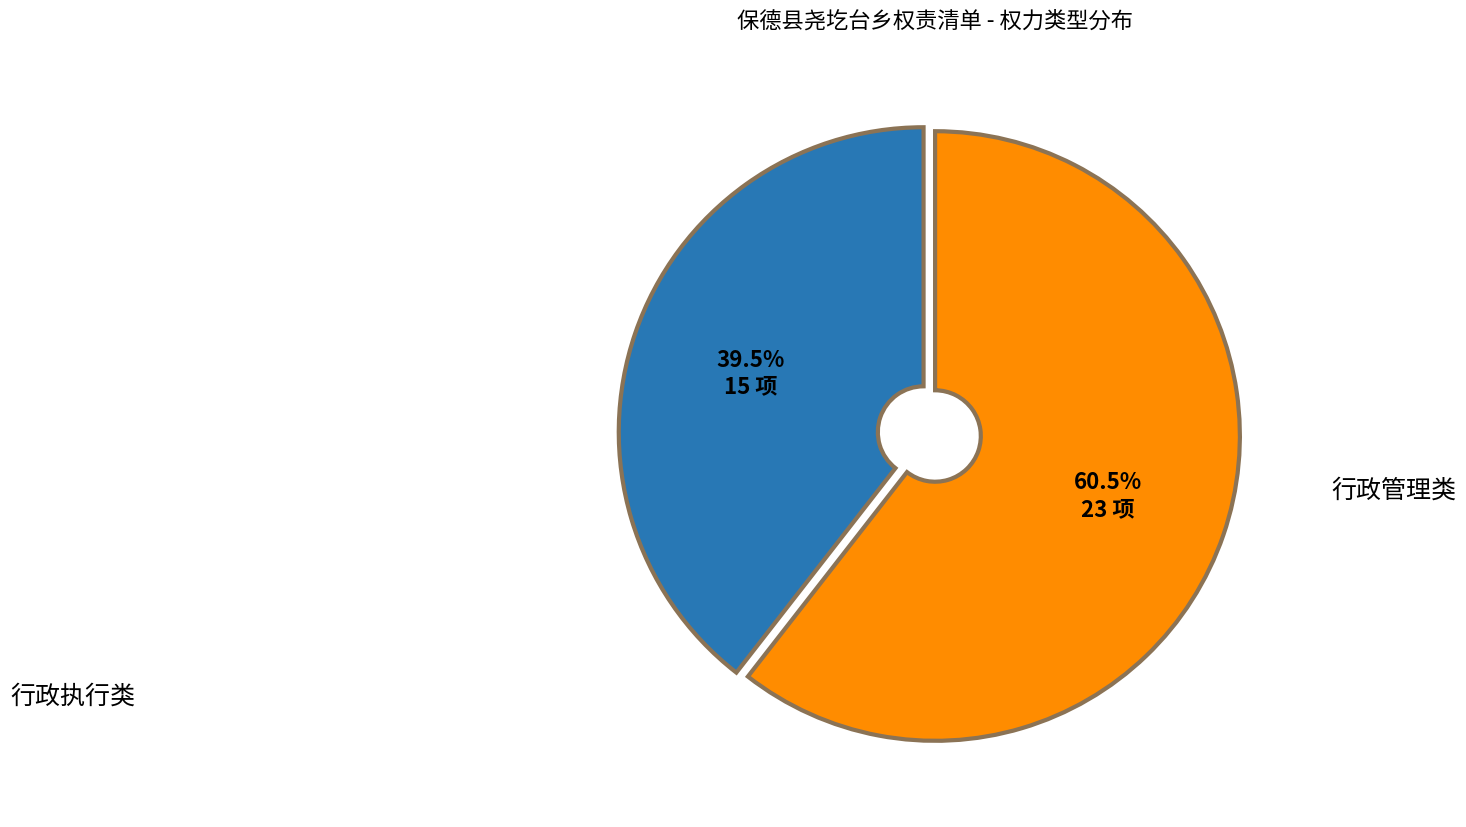

What percentage do 行政管理类 and 行政执行类 together represent?

100.0%